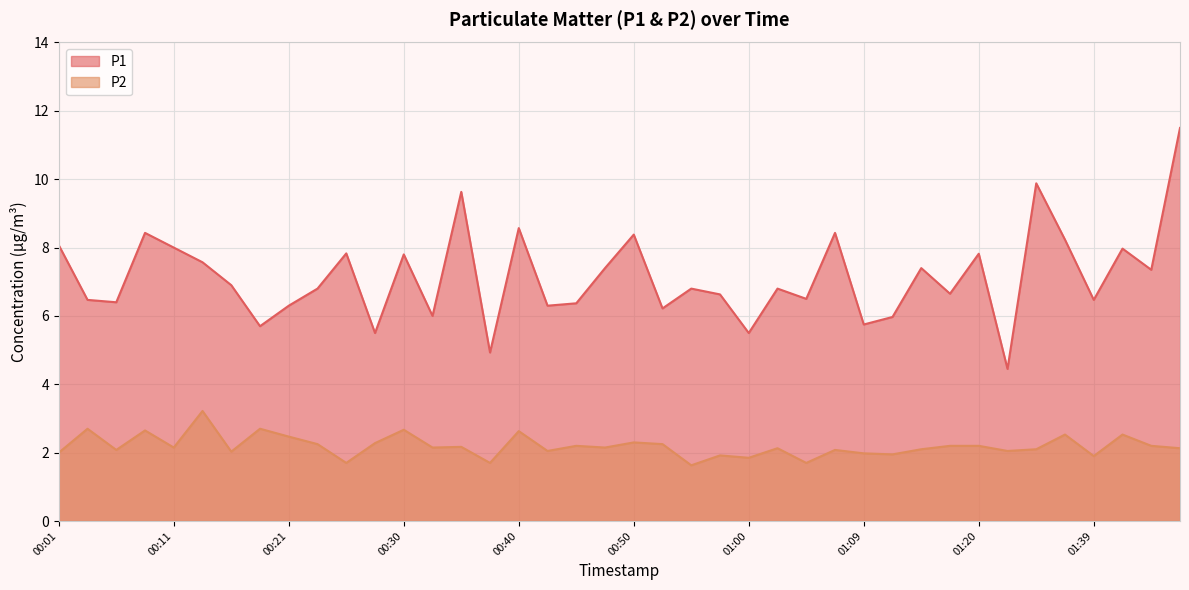

What is the value of the P2 point at the 20th from the left?

2.1